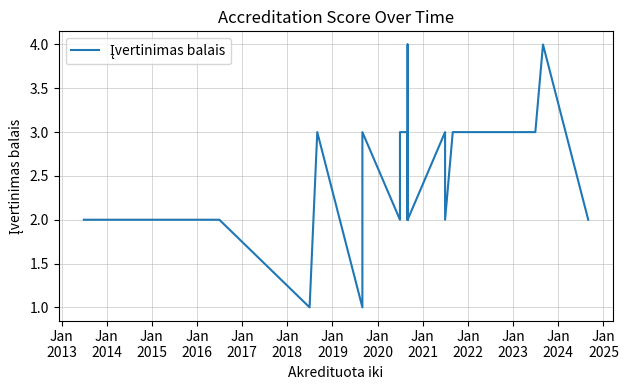

Reading left to right, what are all the values shown in this chart?

2	2	2	1	3	3	1	3	2	3	3	3	3	2	4	3	2	3	3	2	3	2	3	3	3	3	3	3	3	3	4	4	2